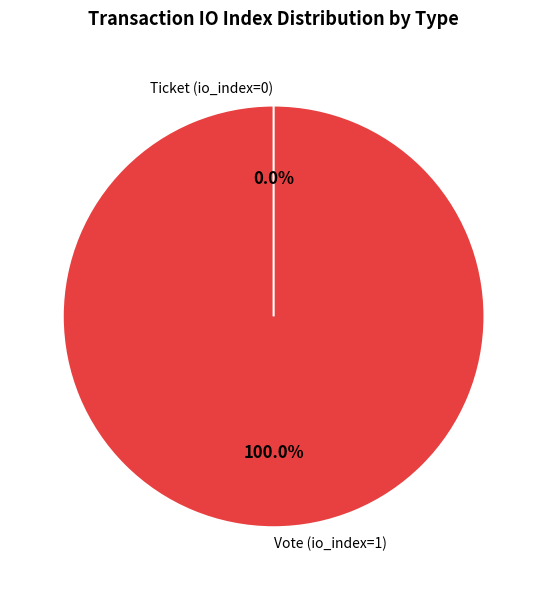

To the nearest percent, what is the difference between the largest and smallest slice percentages?

100%